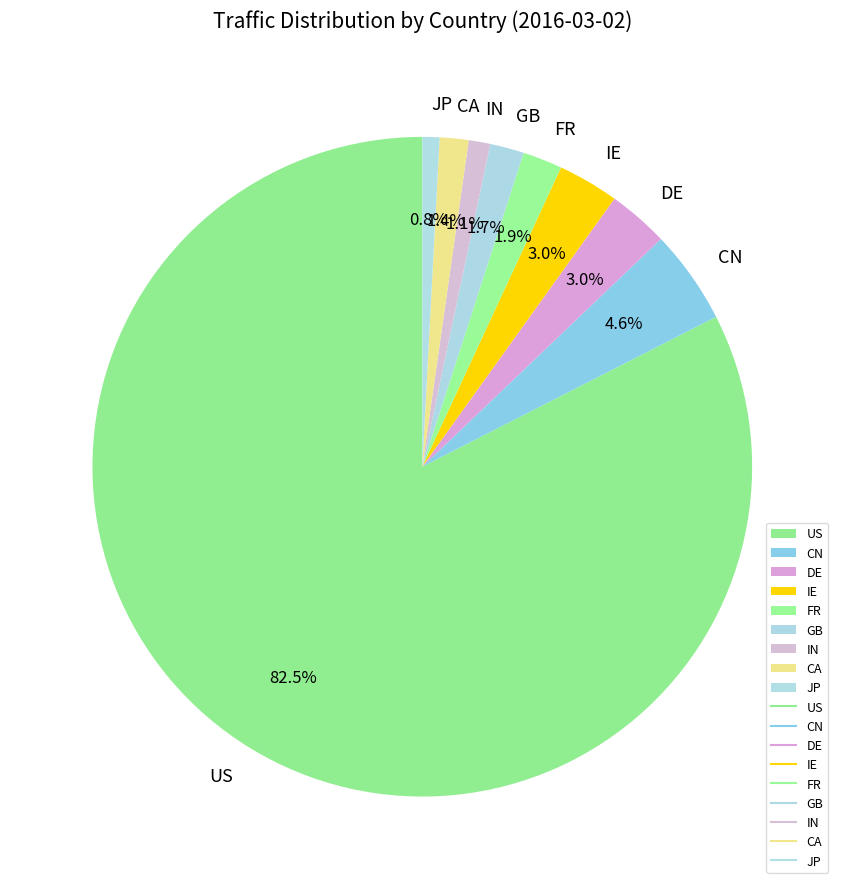

To the nearest percent, what is the difference between the largest and smallest slice percentages?

82%